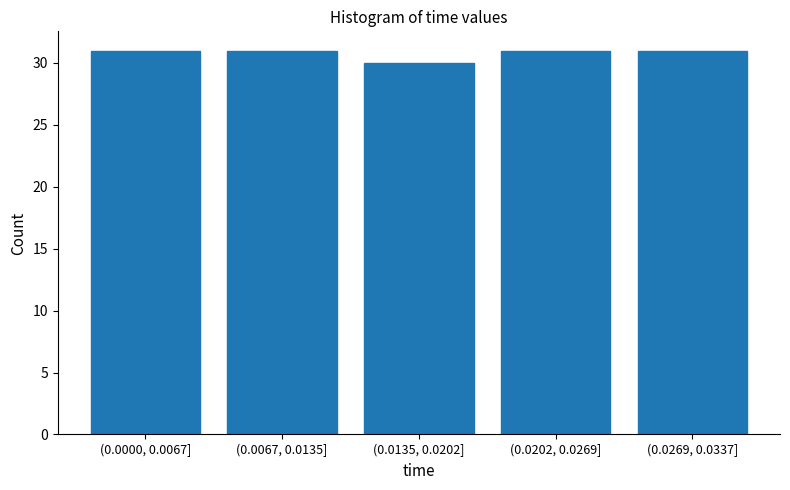

Reading left to right, extract all data points from this chart.

31	31	30	31	31